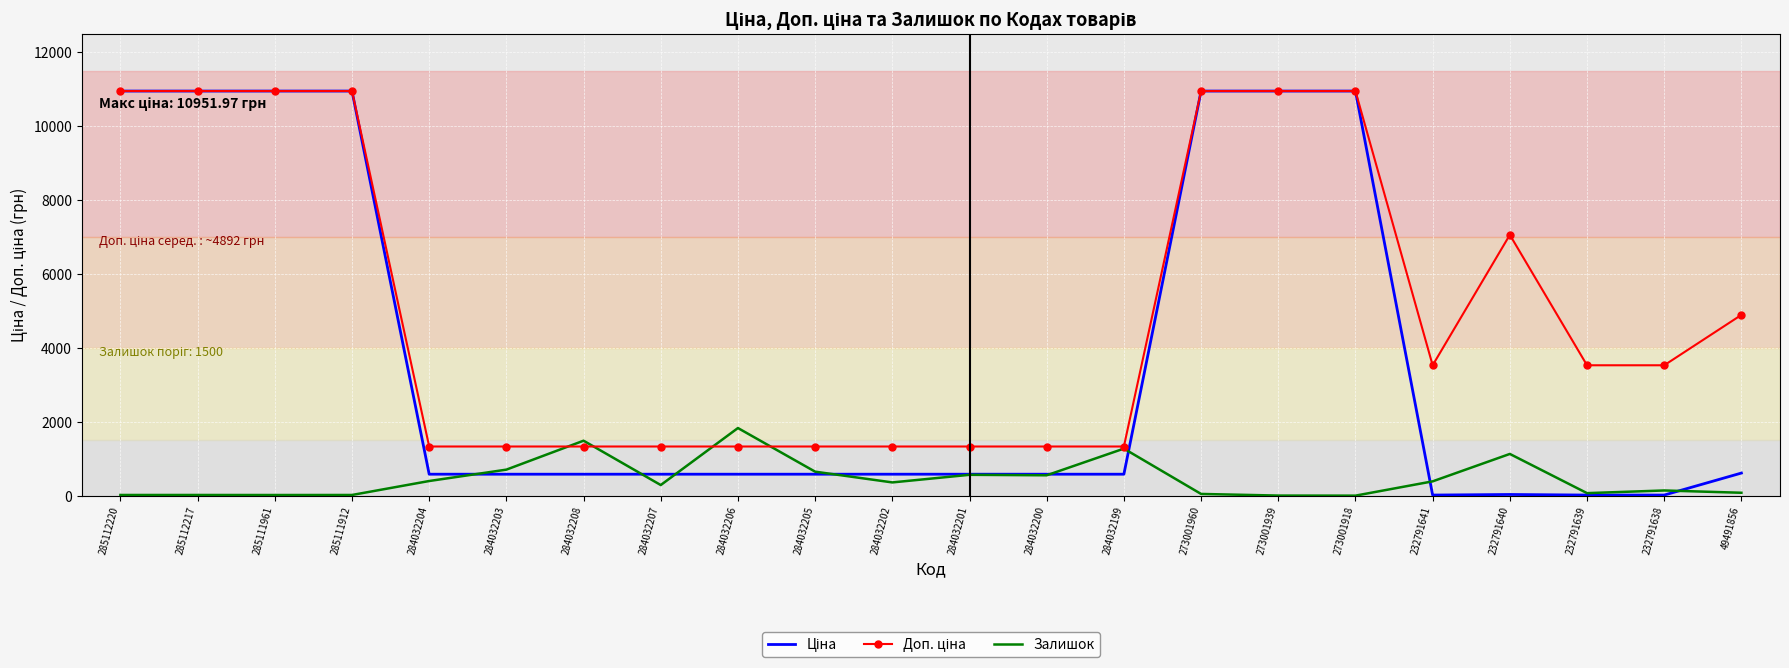

What is the spread (max minus min) of values at 273001918?

10952.0